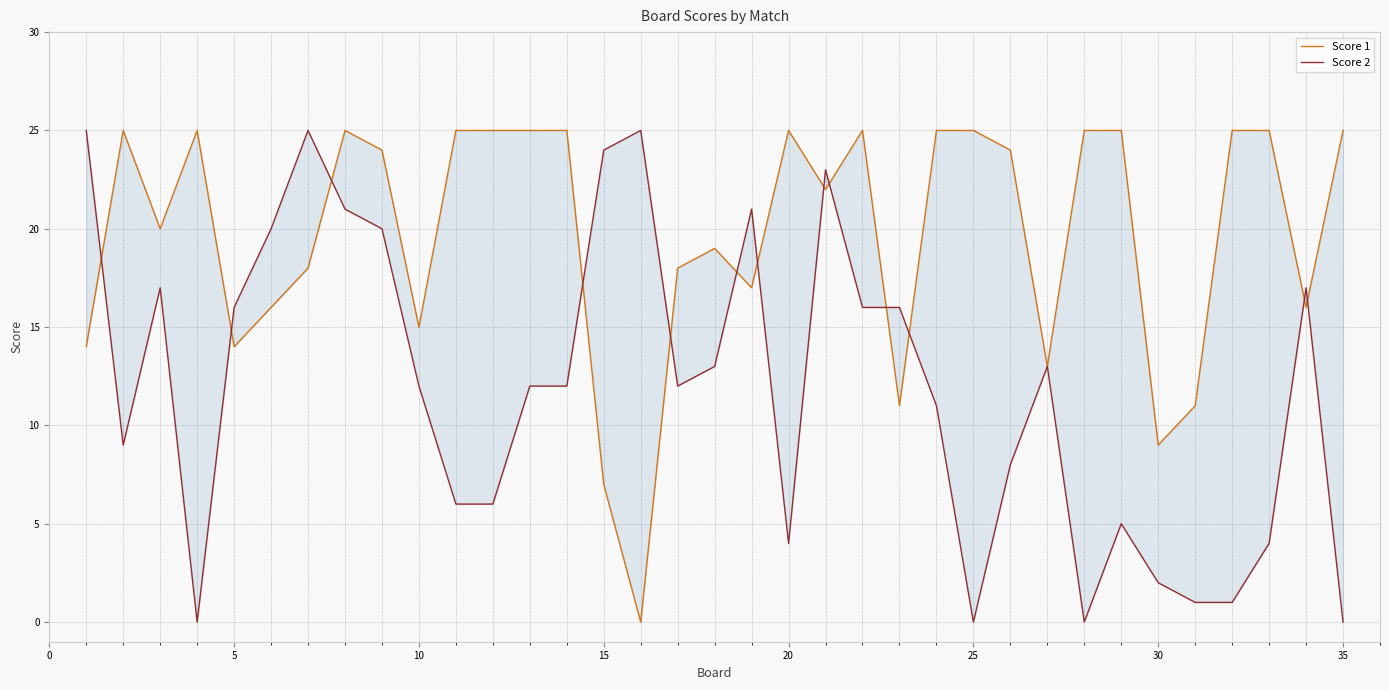

True or false: Score 1 has more than 2 points higher than both neighbors.

True